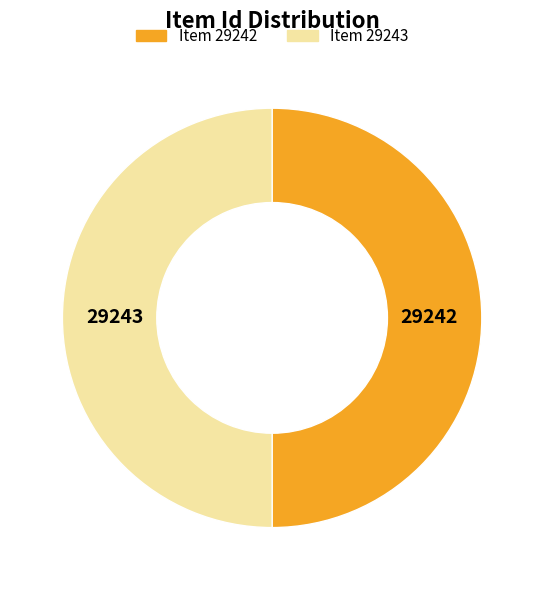

True or false: Item 29243 accounts for 38% of the total.

False